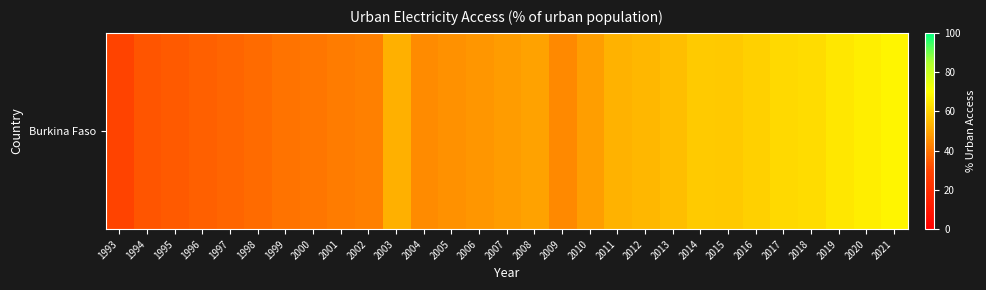

List the labels in order of value, largest first.

2021, 2020, 2019, 2018, 2017, 2016, 2014, 2015, 2013, 2012, 2011, 2003, 2008, 2010, 2007, 2006, 2005, 2004, 2009, 2002, 2001, 2000, 1999, 1998, 1997, 1996, 1995, 1994, 1993